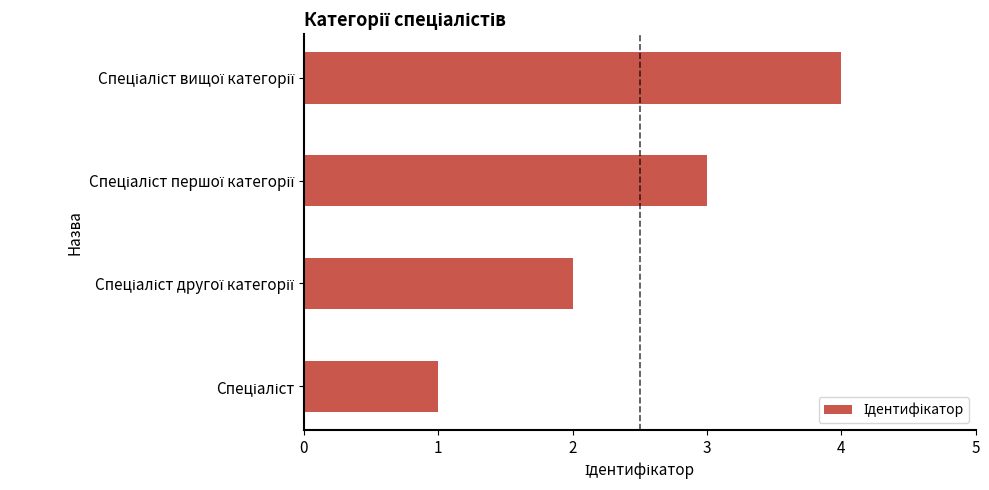

What is the maximum value shown in the chart?

4